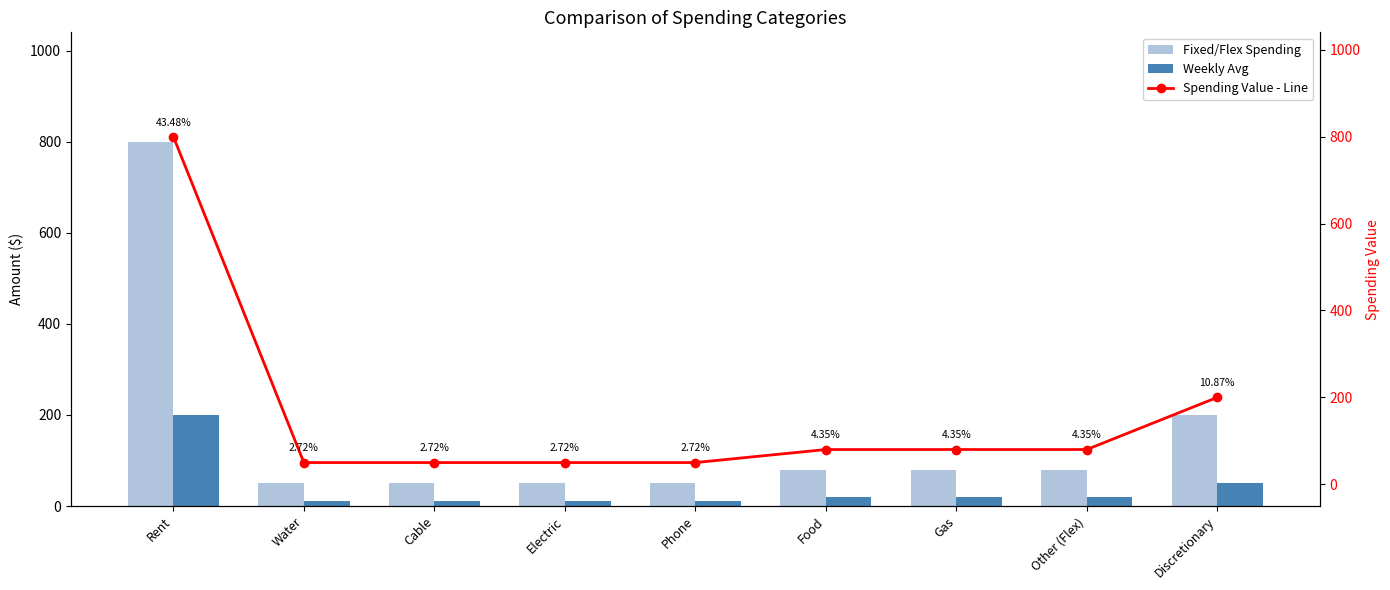

The value of Weekly Avg at Electric is 17. True or false?

False